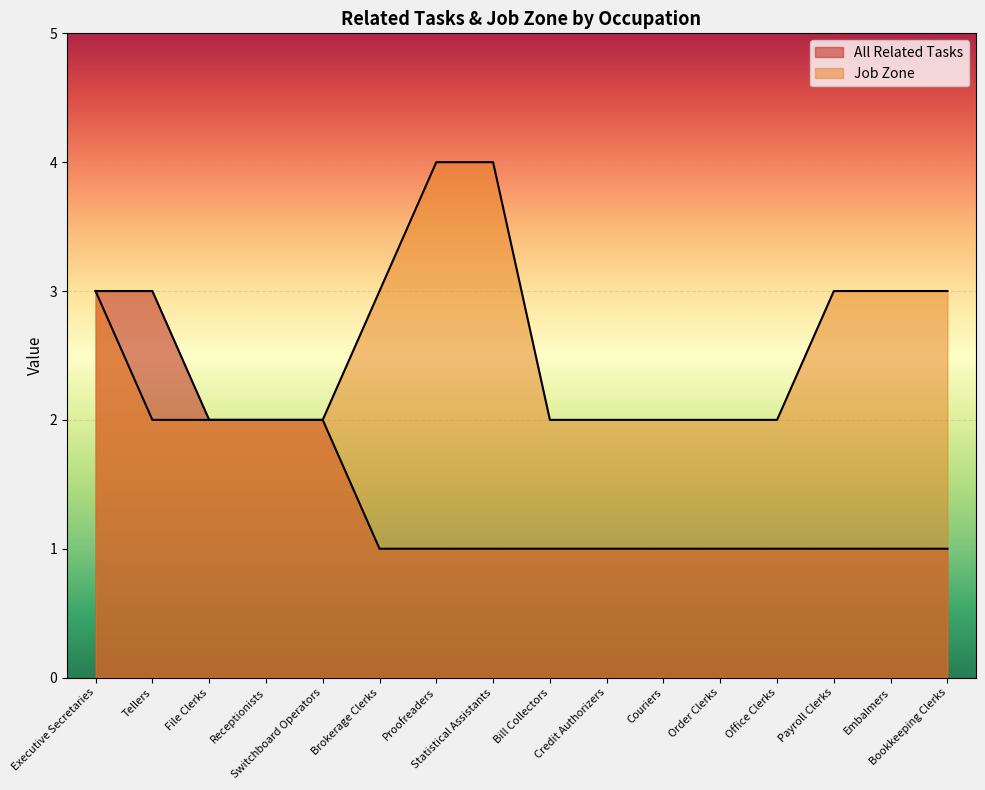

Reading right to left, what are all the values shown in this chart?

All Related Tasks: 1	1	1	1	1	1	1	1	1	1	1	2	2	2	3	3
Job Zone: 3	3	3	2	2	2	2	2	4	4	3	2	2	2	2	3